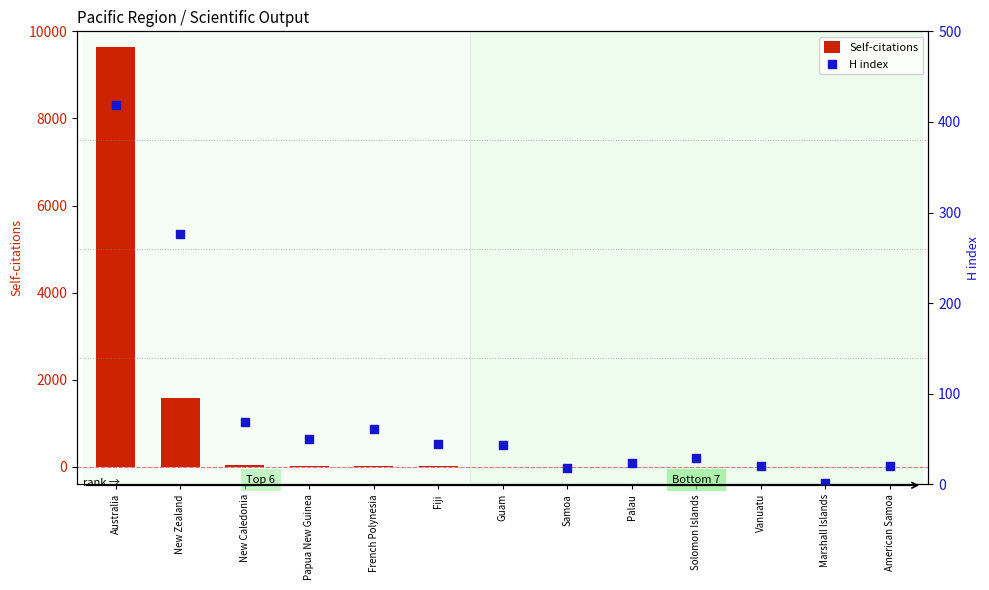

Which series contains the highest Y value?

Self-citations